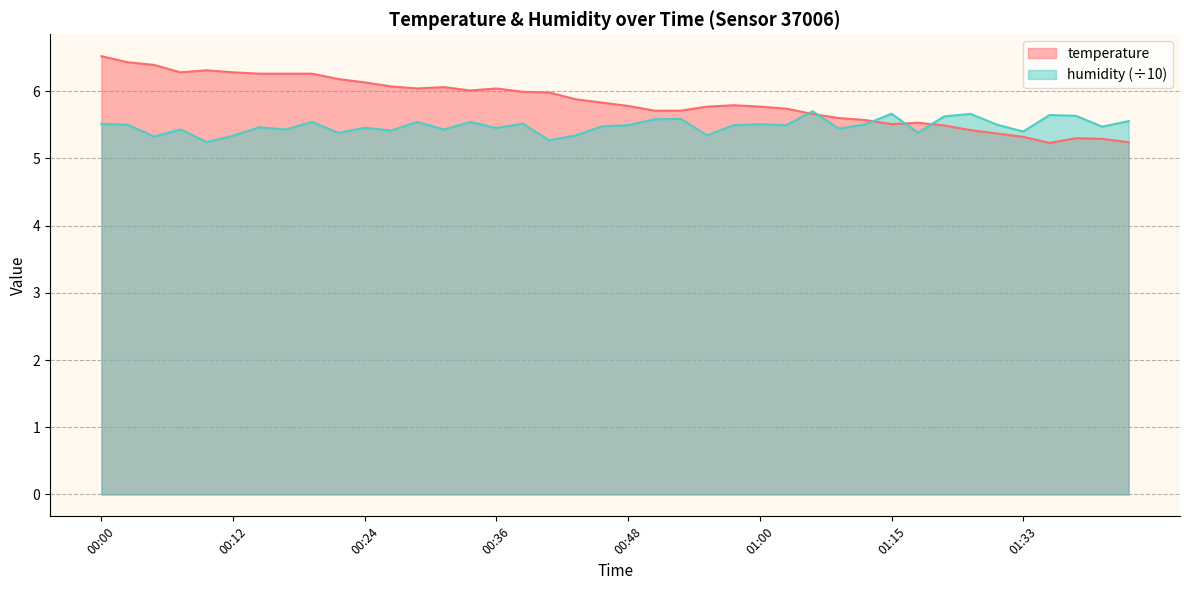

Reading left to right, transcribe all the data shown in this chart.

temperature: 6.5	6.4	6.4	6.3	6.3	6.3	6.3	6.3	6.3	6.2	6.1	6.1	6.0	6.1	6.0	6.0	6.0	6.0	5.9	5.8	5.8	5.7	5.7	5.8	5.8	5.8	5.7	5.7	5.6	5.6	5.5	5.5	5.5	5.4	5.4	5.3	5.2	5.3	5.3	5.2
humidity: 5.5	5.5	5.3	5.4	5.2	5.3	5.5	5.4	5.5	5.4	5.5	5.4	5.5	5.4	5.5	5.5	5.5	5.3	5.3	5.5	5.5	5.6	5.6	5.3	5.5	5.5	5.5	5.7	5.4	5.5	5.7	5.4	5.6	5.7	5.5	5.4	5.6	5.6	5.5	5.6